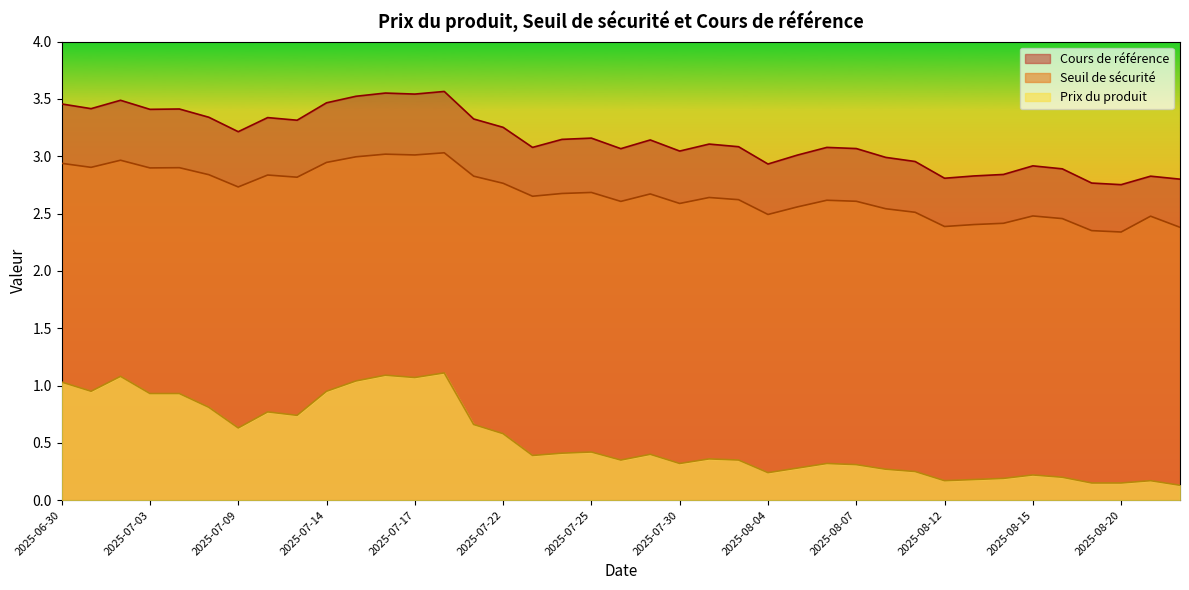

What are all the series names shown in the legend?

Cours de référence, Seuil de sécurité, Prix du produit